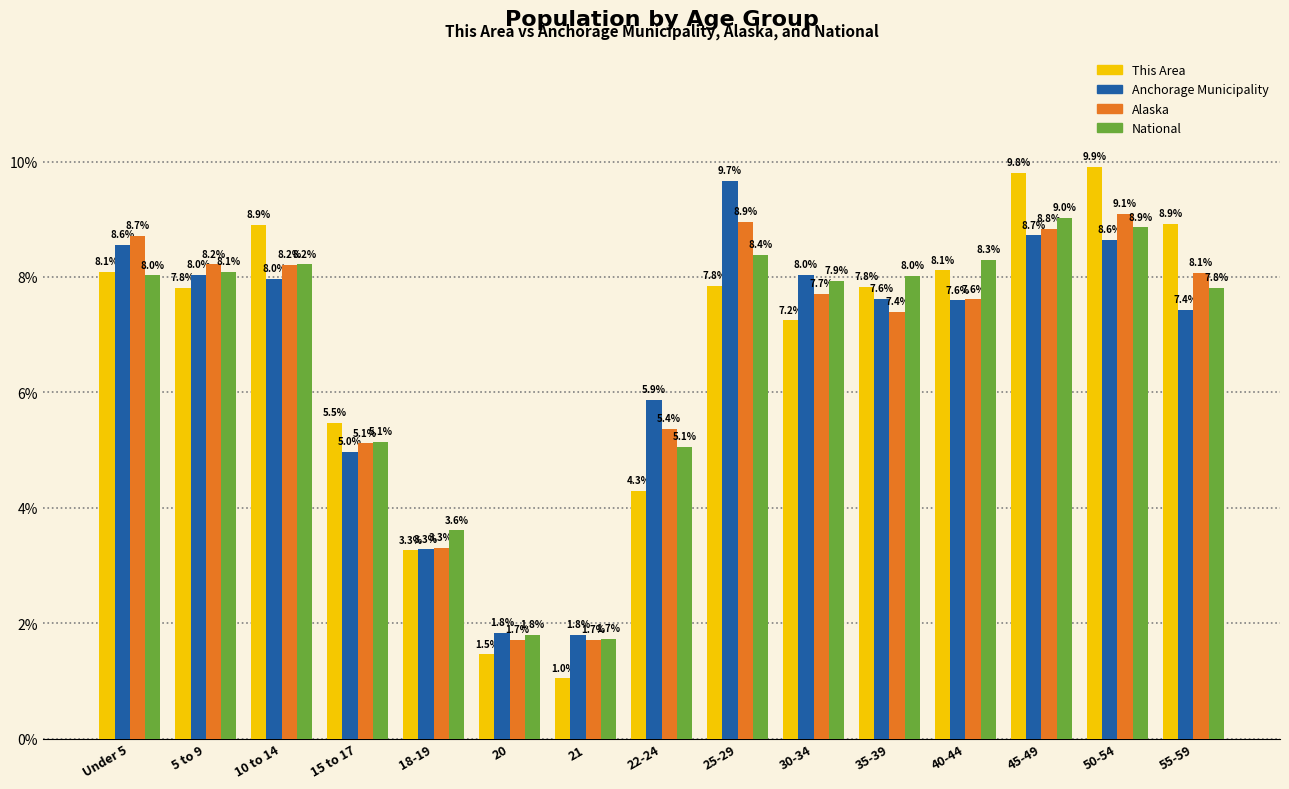

At how many categories does at least one series exceed 5?

12